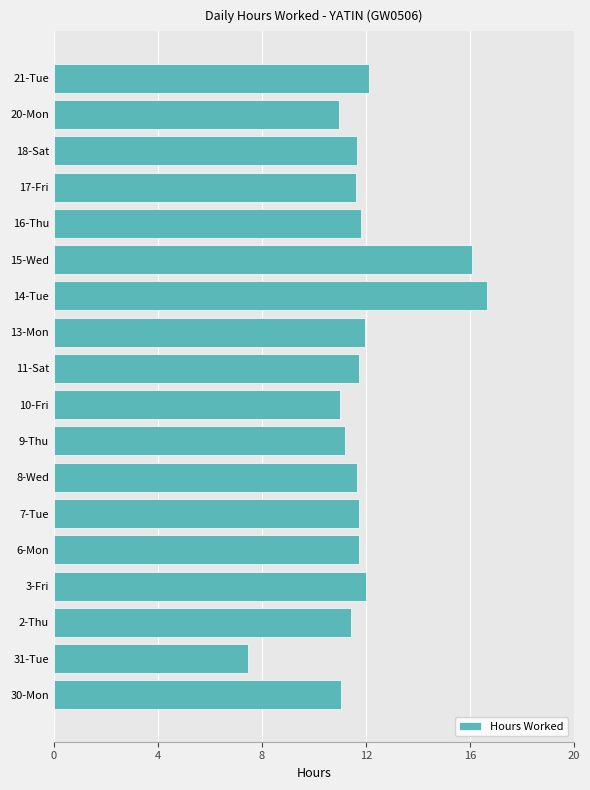

What is the difference between the maximum and minimum values?

9.2